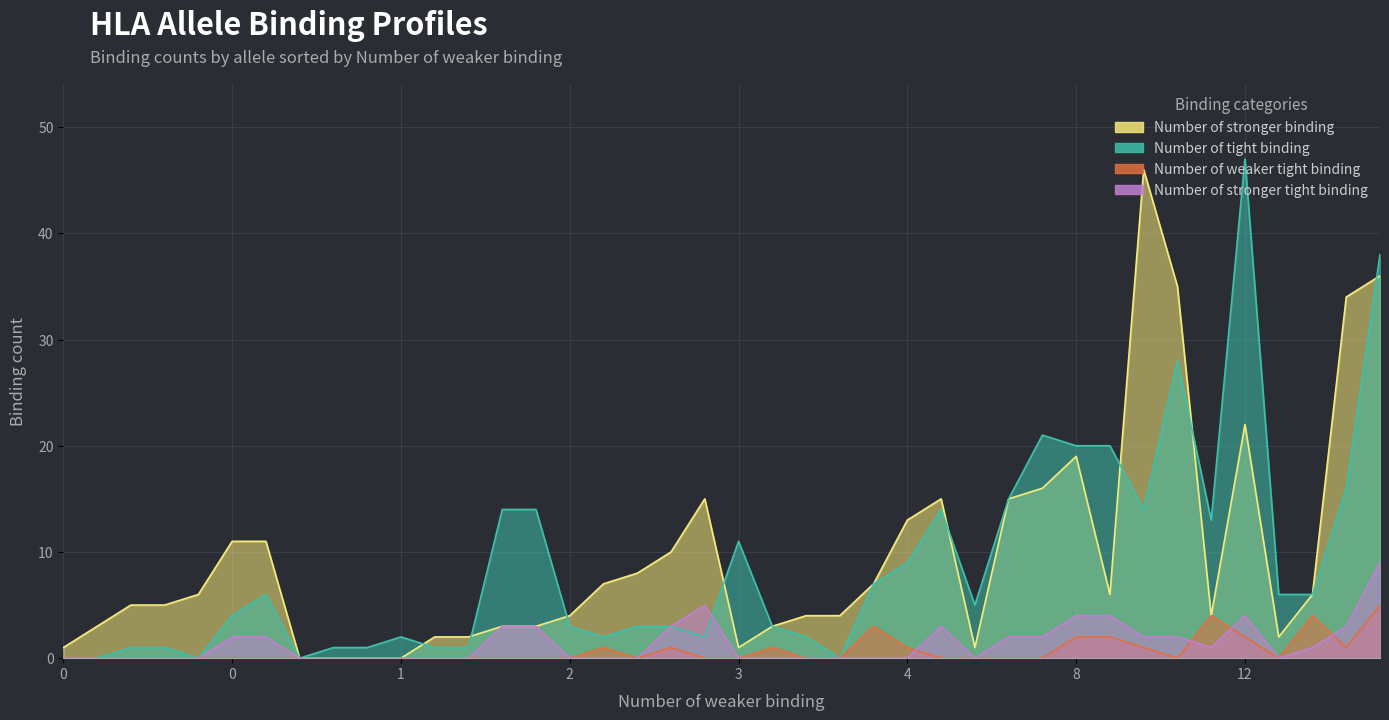

Rank the series by their maximum value, from highest to lowest.

Number of tight binding, Number of stronger binding, Number of stronger tight binding, Number of weaker tight binding